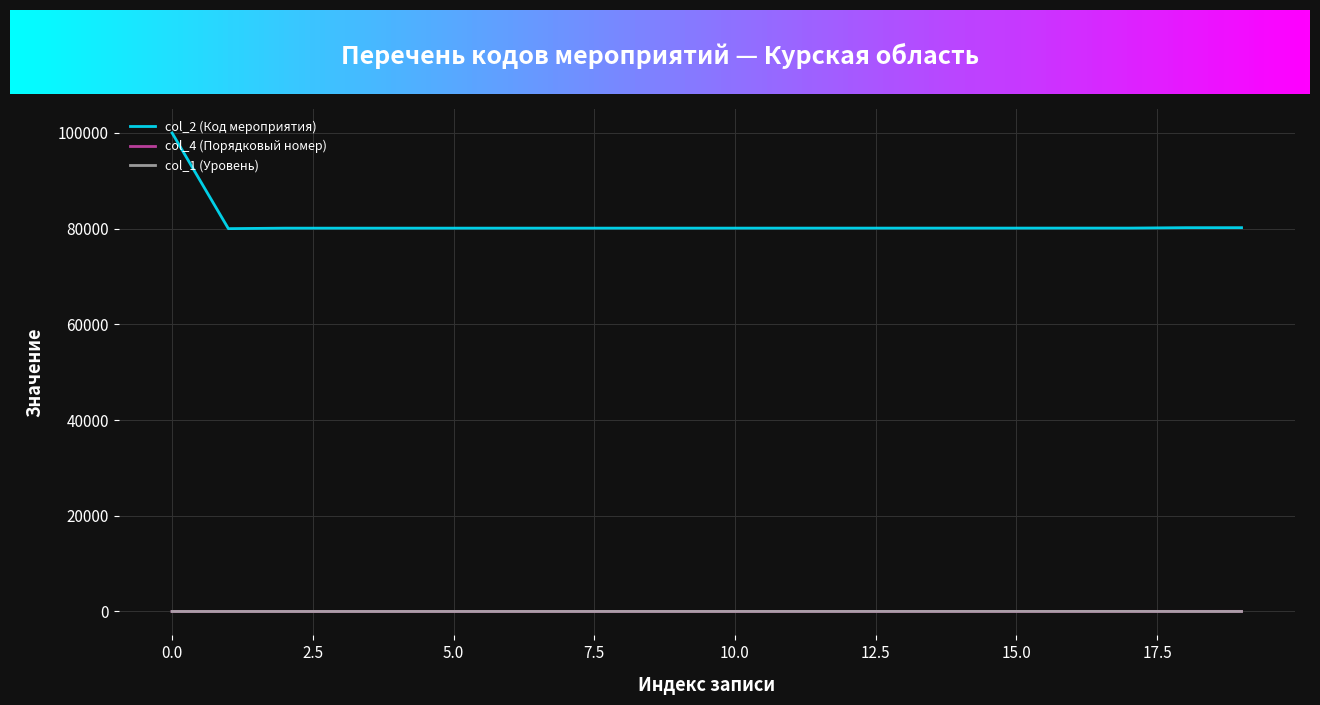

True or false: col_1 (Уровень) and col_2 (Код мероприятия) cross at least once.

False